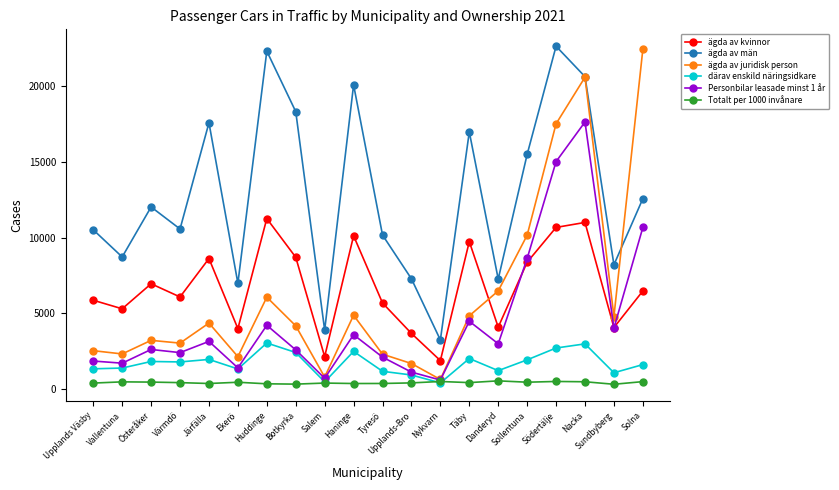

The value of Personbilar leasade minst 1 år at Södertälje is 15009. True or false?

True